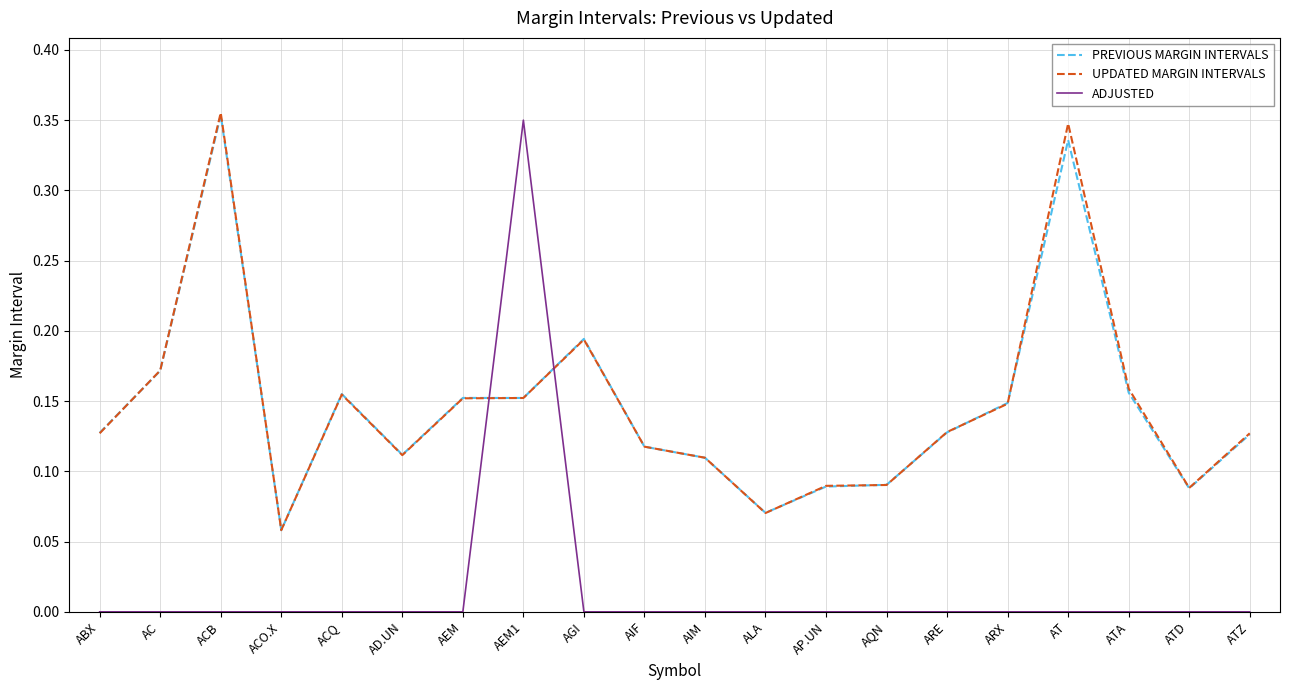

At which category is the sum across all series the highest?

ACB